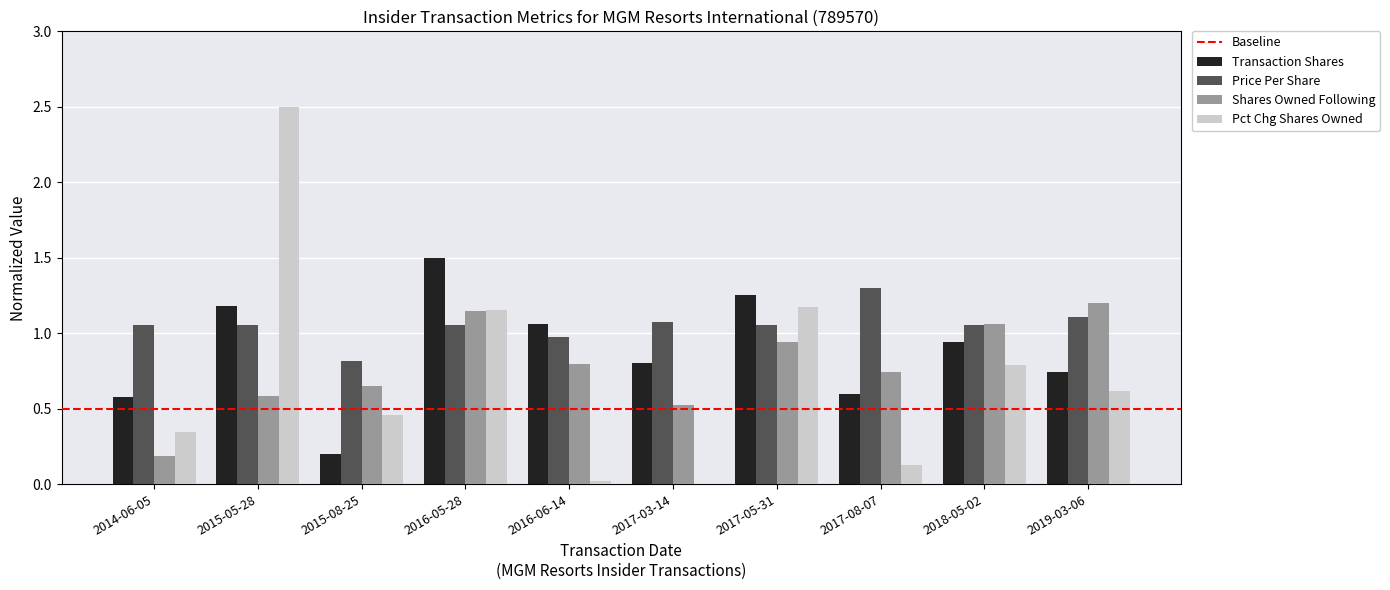

Is the value of Transaction Shares at 2016-05-28 greater than the value of Pct Chg Shares Owned at 2016-06-14?

Yes